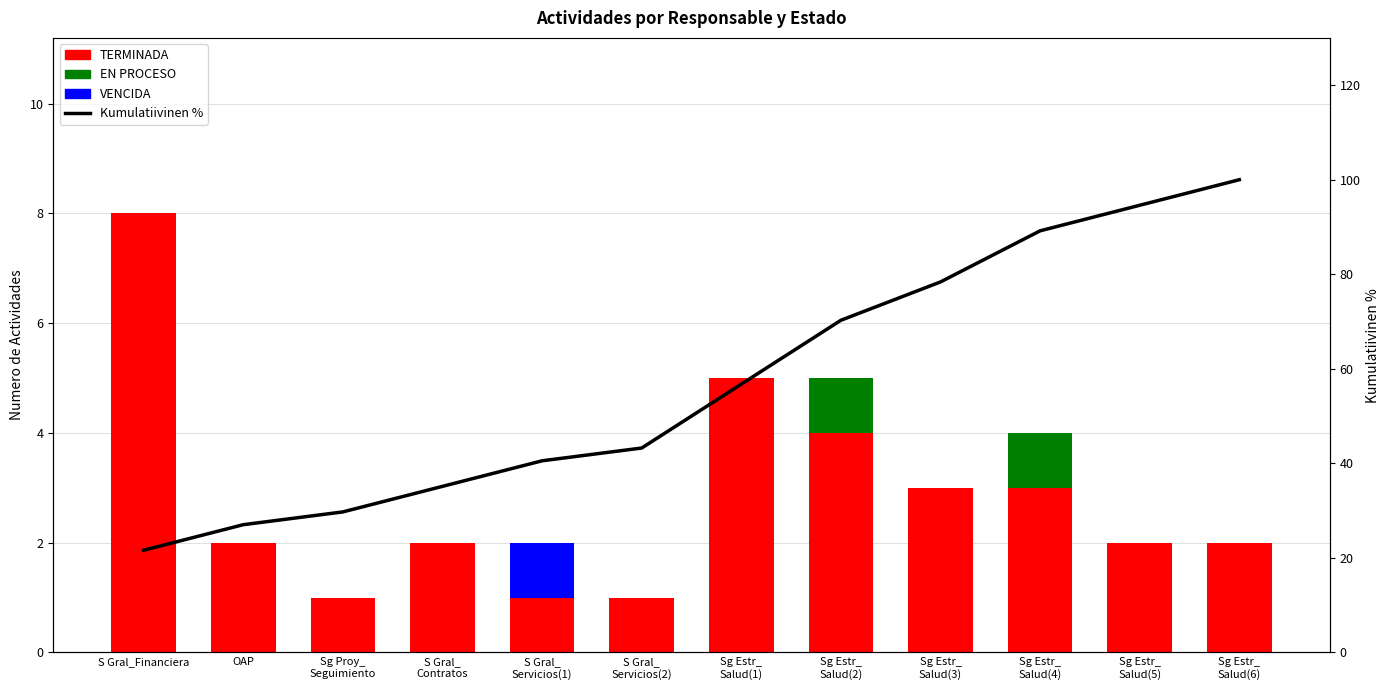

At which category does the chart reach its minimum across all series?

S Gral_Financiera